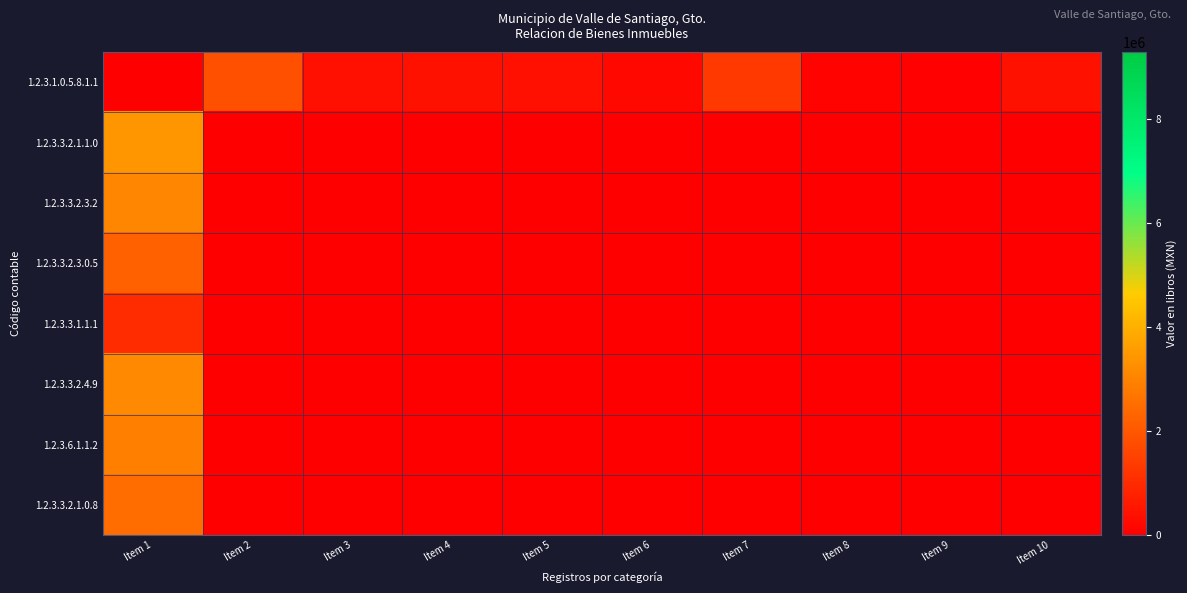

Which category has the highest value across all series?

Item 1